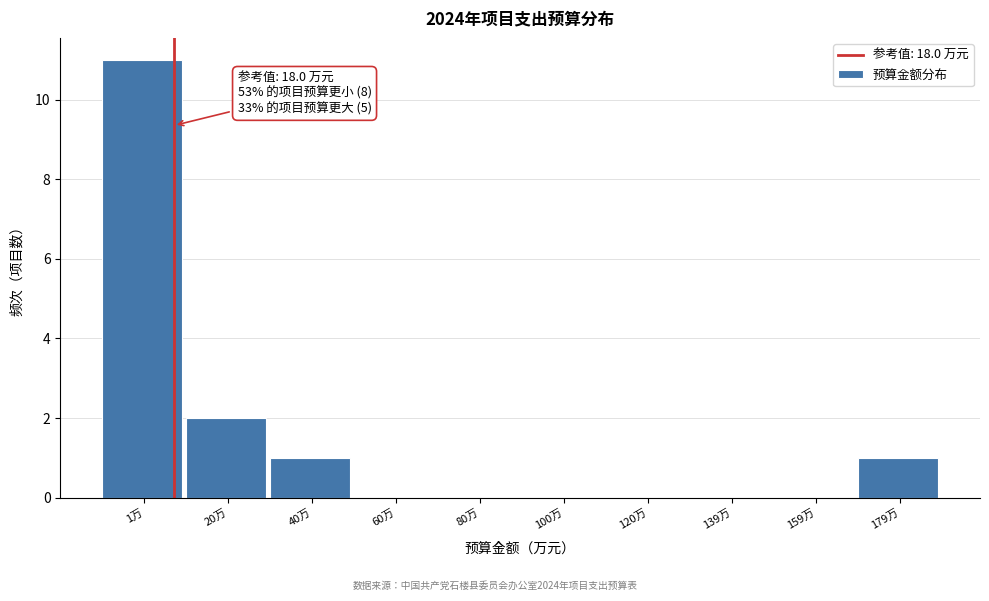

Reading right to left, extract all data points from this chart.

179万=1	159万=0	139万=0	120万=0	100万=0	80万=0	60万=0	40万=1	20万=2	1万=11